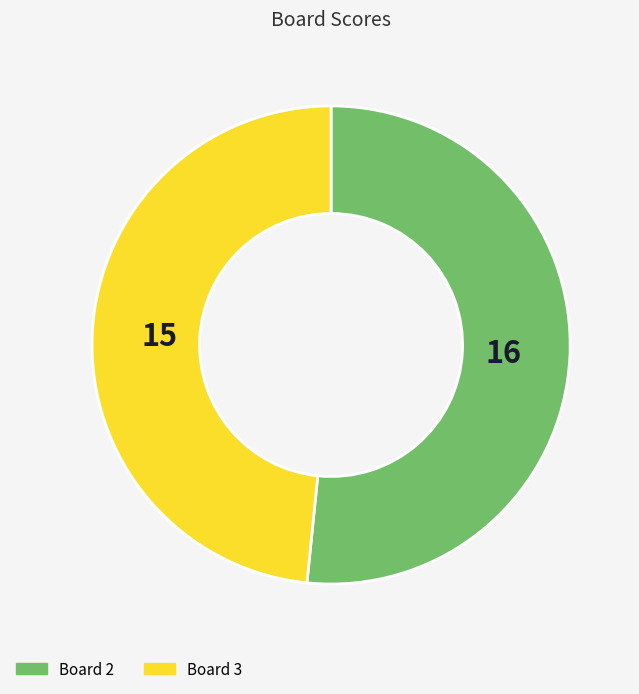

Count the number of slices in the pie.

2